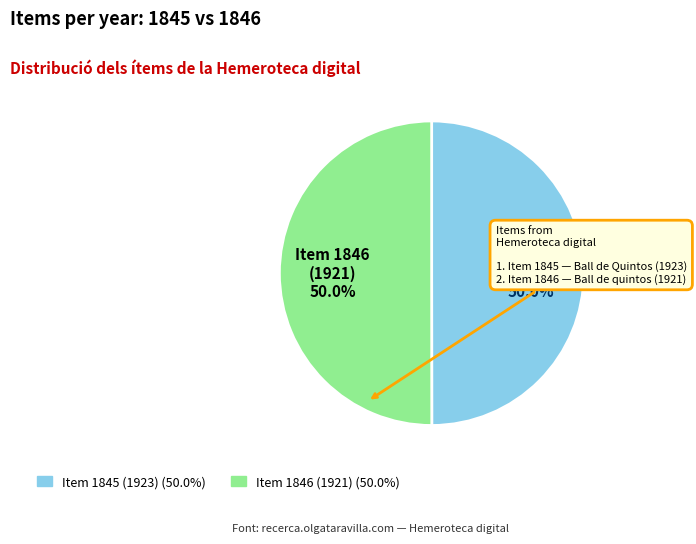

What portion of the pie excludes Item 1845 (1923)?

50.0%